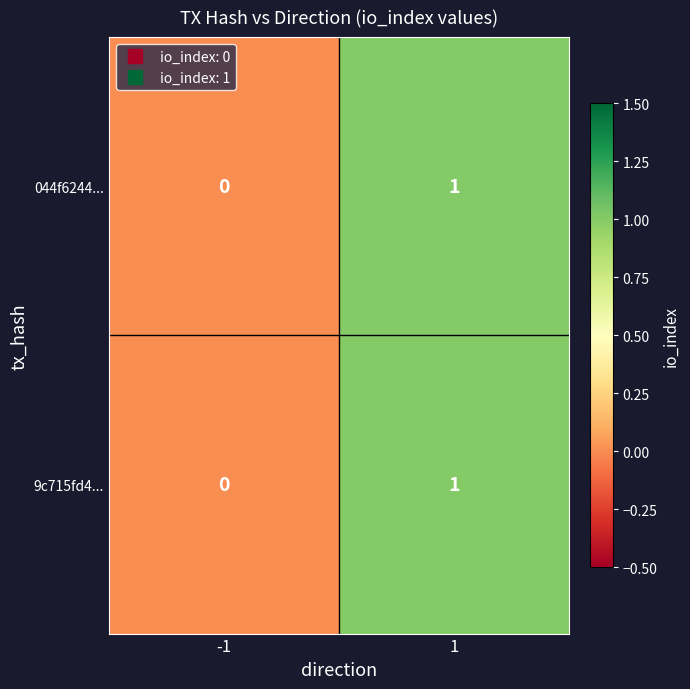

The value of 9c715fd4... at -1 is 0. True or false?

True